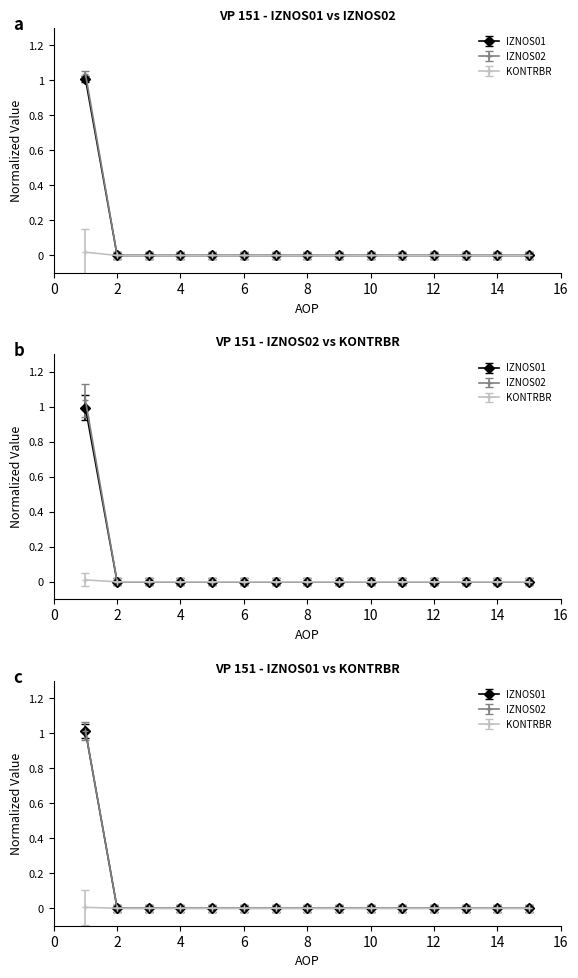

What is the average value of the IZNOS01 series?

0.1